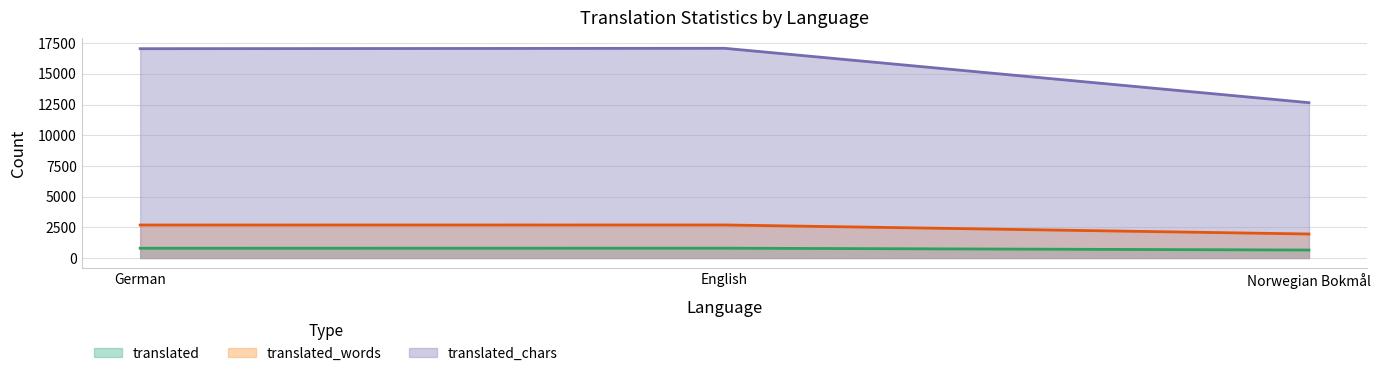

What is the label of the 3rd point from the left?

Norwegian Bokmål